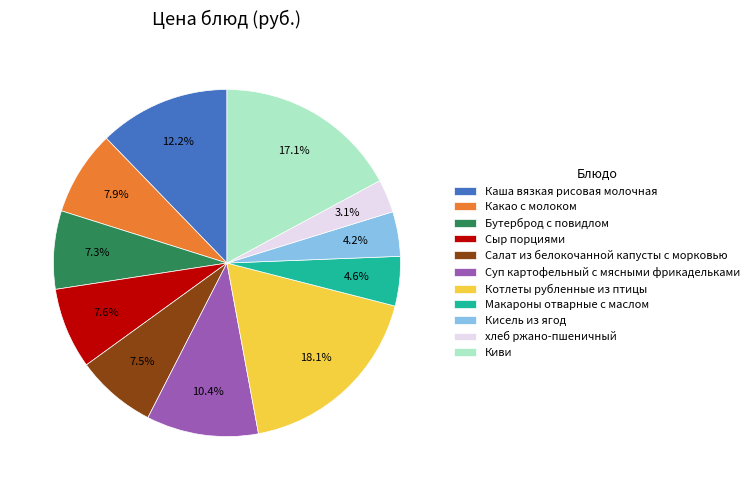

What portion of the pie excludes Суп картофельный с мясными фрикадельками?

89.6%